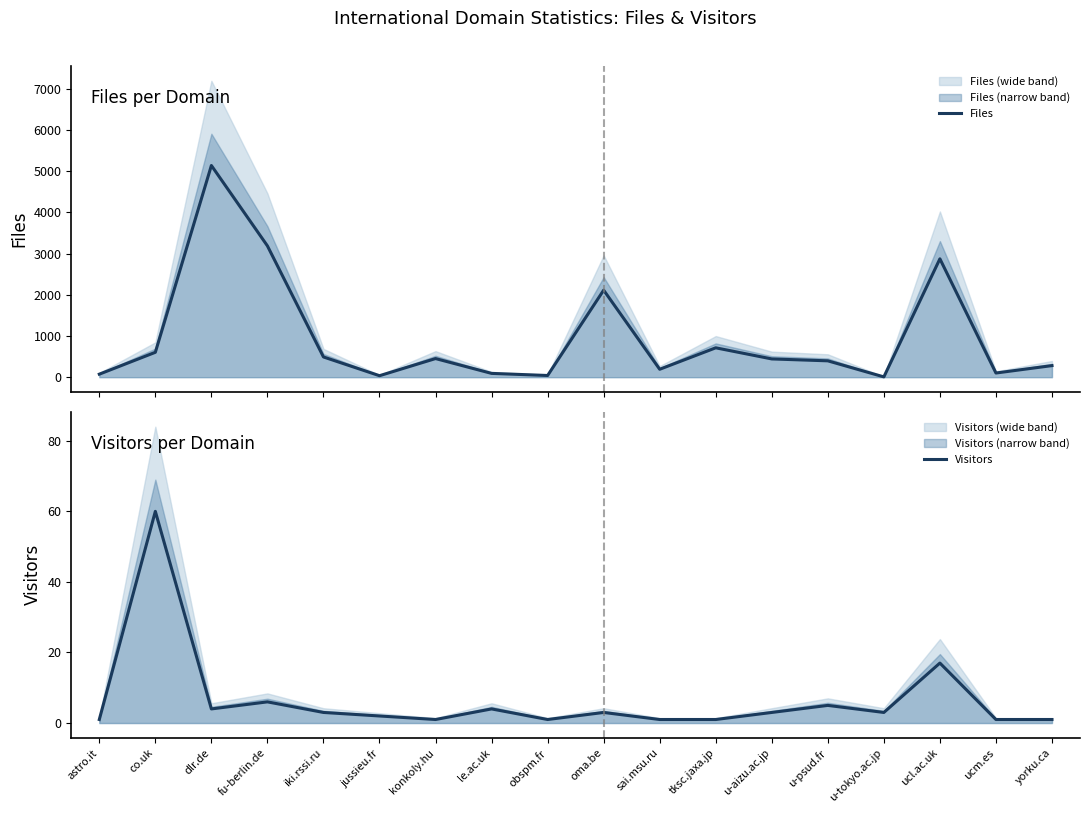

How many interior local peaks does the Files series have?

5